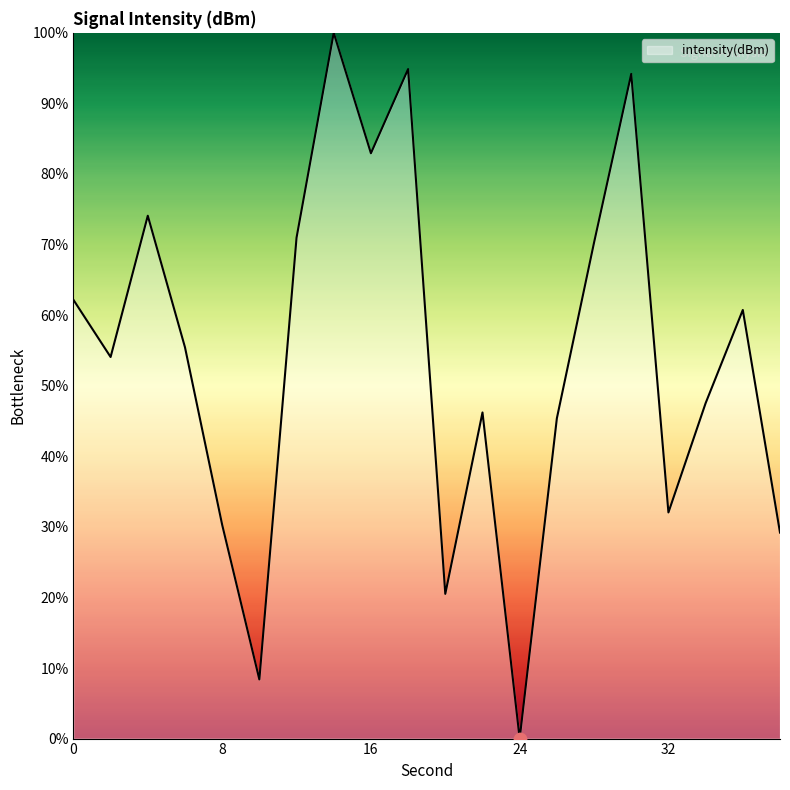

What is the difference between the maximum and minimum values?

100.0